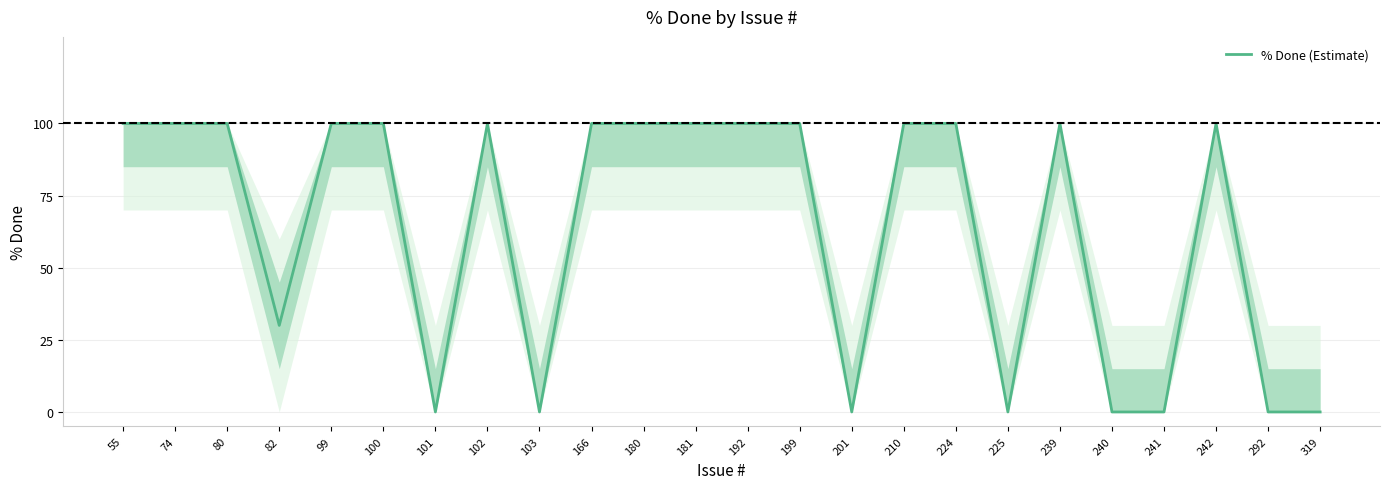

The chart shows a value of 100 at 55. True or false?

True